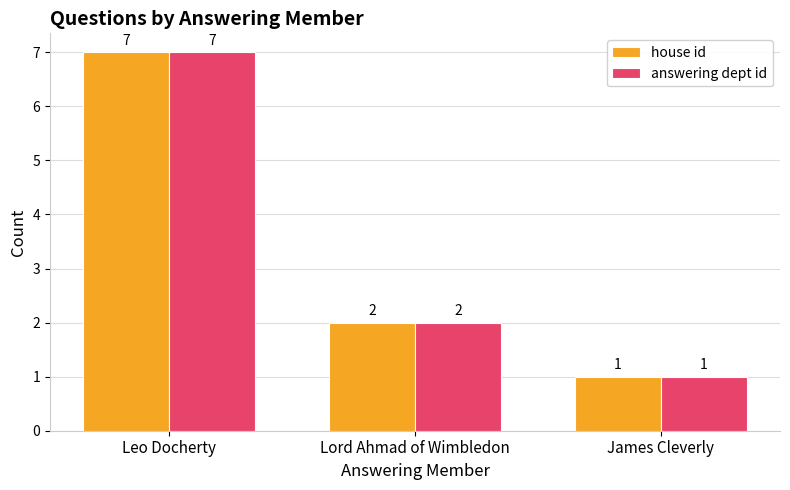

Is it true that answering dept id equals 7 at Leo Docherty?

True